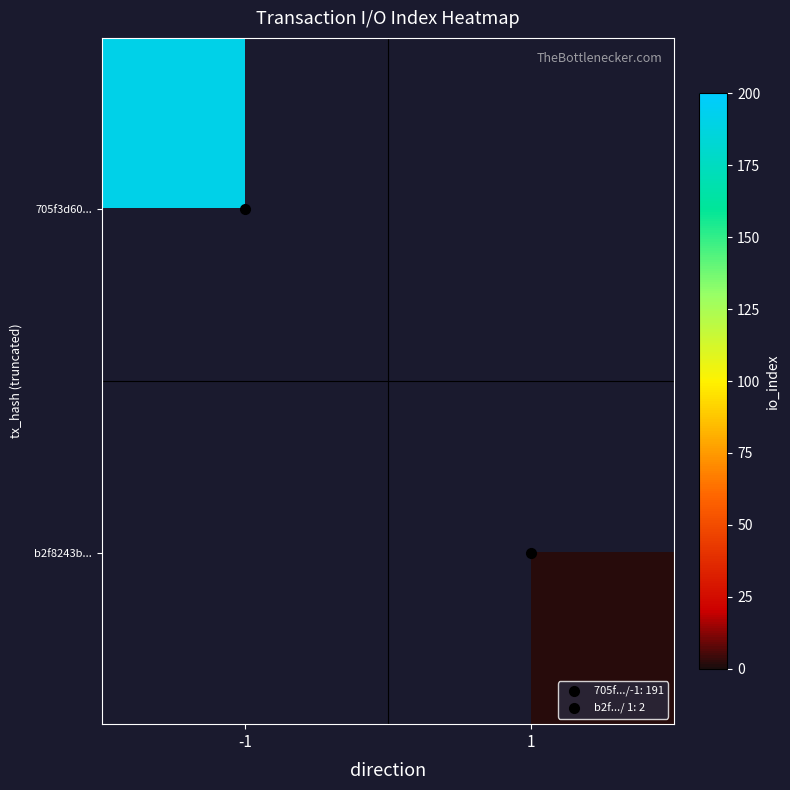

List the series in order of their overall mean, highest first.

705f3d60..., b2f8243b...